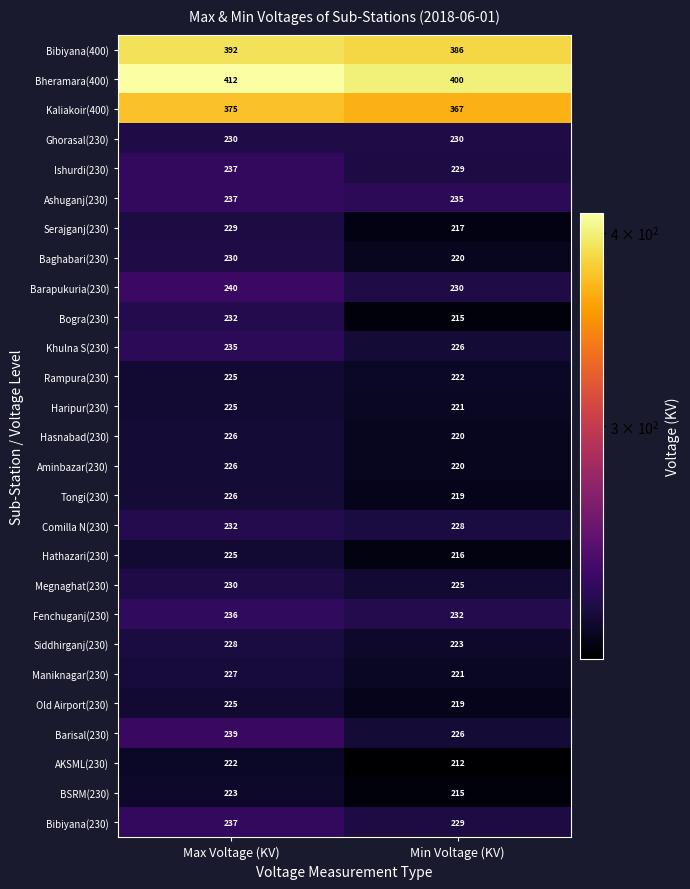

What is the spread (max minus min) of values at Min Voltage (KV)?

188